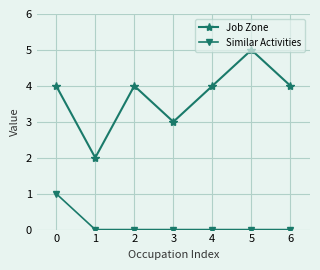

Which series has the largest total across all categories?

Job Zone